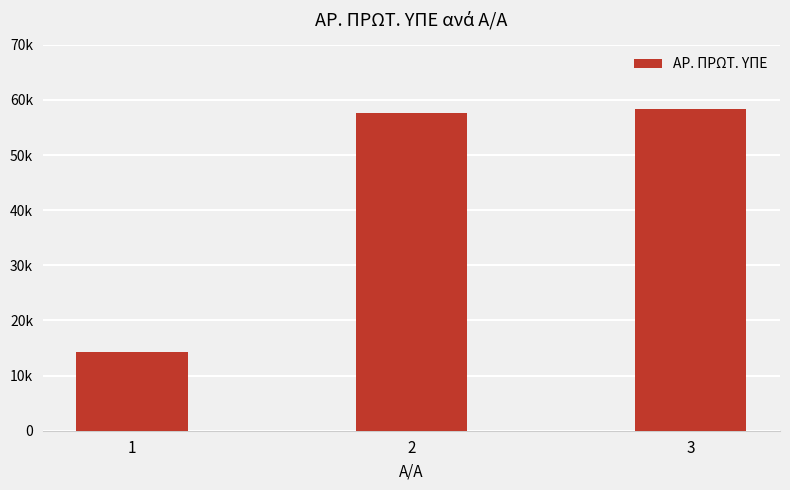

The value at 3 is 76721. True or false?

False